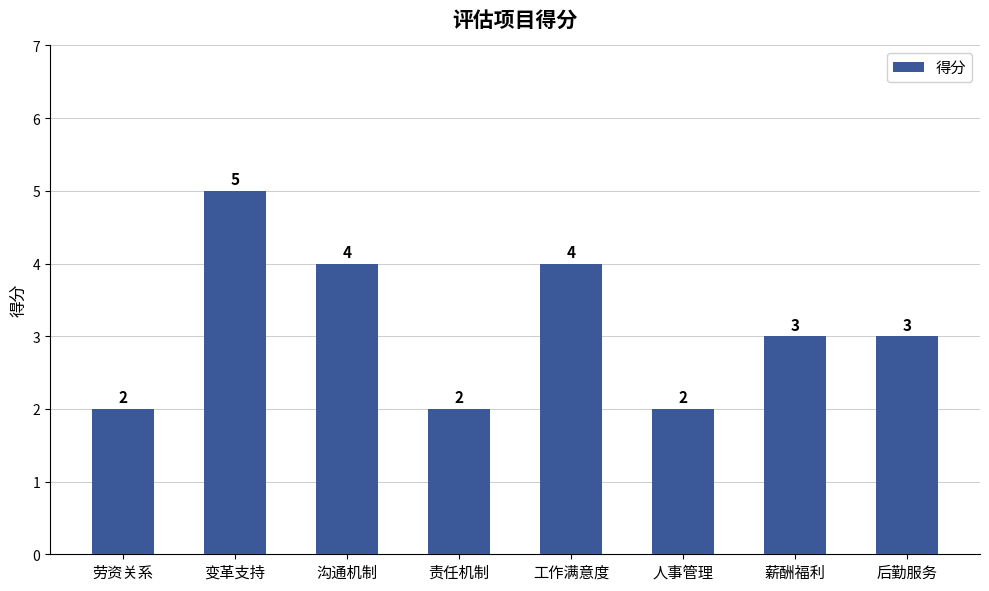

How many values are below 3?

3